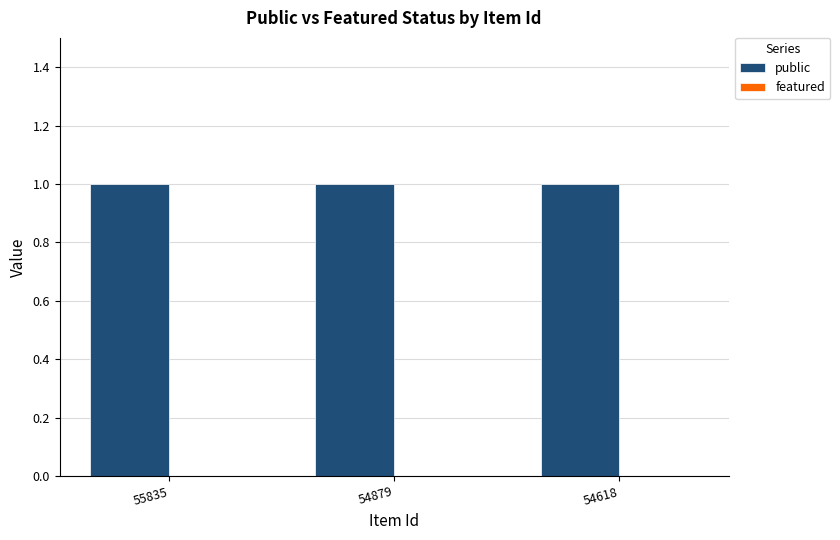

Which has a higher value, 54618 or 54879?

54618